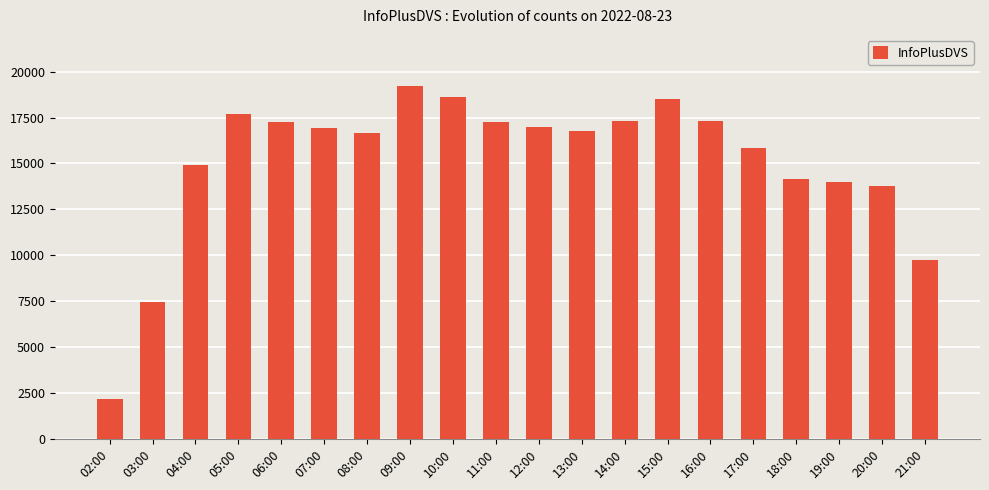

Approximately how many times larger is the value at 07:00 compared to 06:00?

1.0